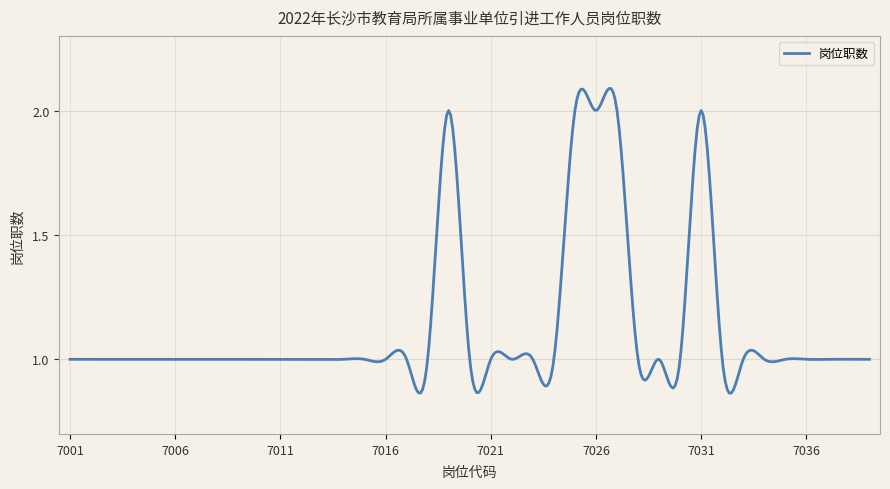

Rank the categories by value from highest to lowest.

7019, 7025, 7026, 7027, 7031, 7001, 7002, 7003, 7004, 7005, 7006, 7007, 7008, 7009, 7010, 7011, 7012, 7013, 7014, 7015, 7016, 7017, 7018, 7020, 7021, 7022, 7023, 7024, 7028, 7029, 7030, 7032, 7033, 7034, 7035, 7036, 7037, 7038, 7039